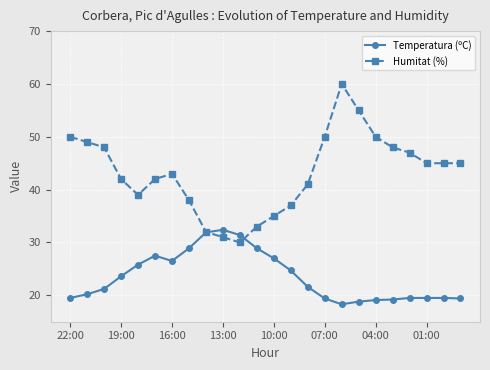

In Temperatura (ºC), how many points are lower than both neighbors (excluding endpoints)?

2